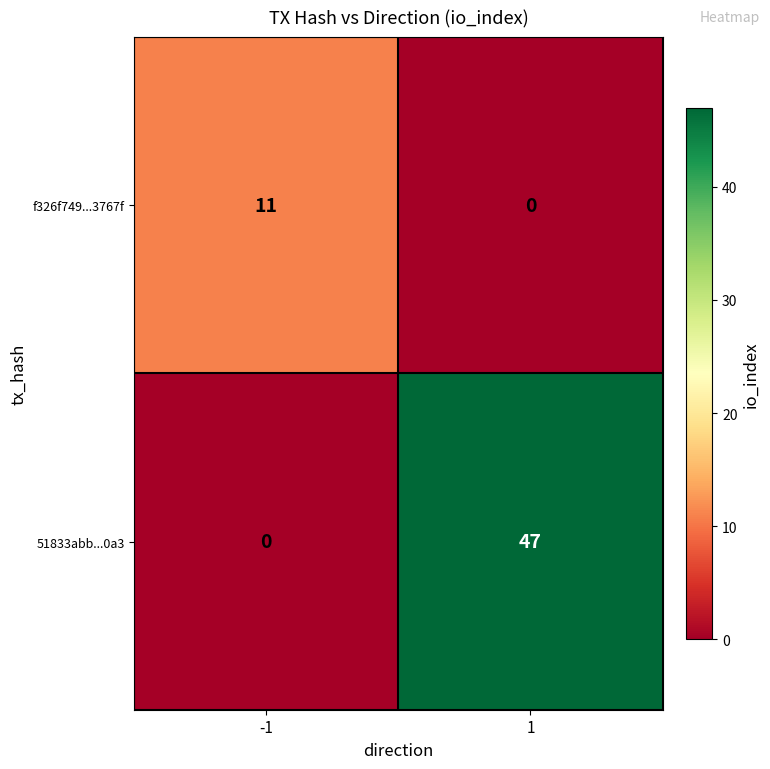

At 1, list the series in order from smallest to largest.

f326f749...3767f, 51833abb...0a3